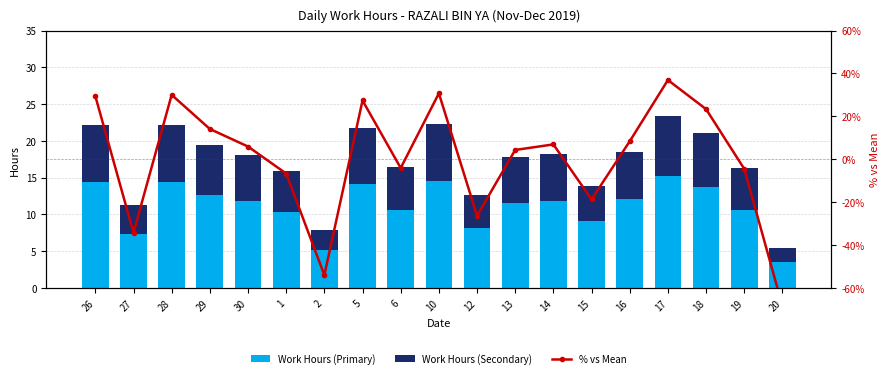

At which label does Work Hours (Primary) reach its peak?

17